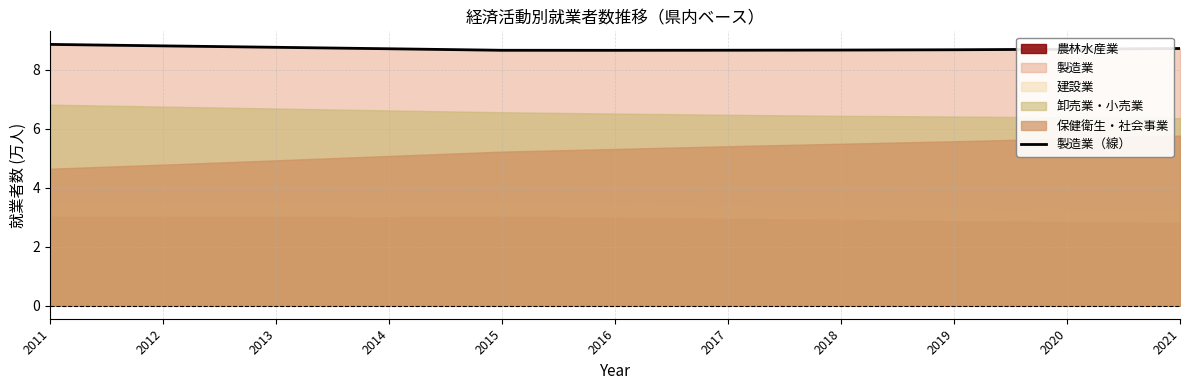

The value at 2012 is 8.8. True or false?

True